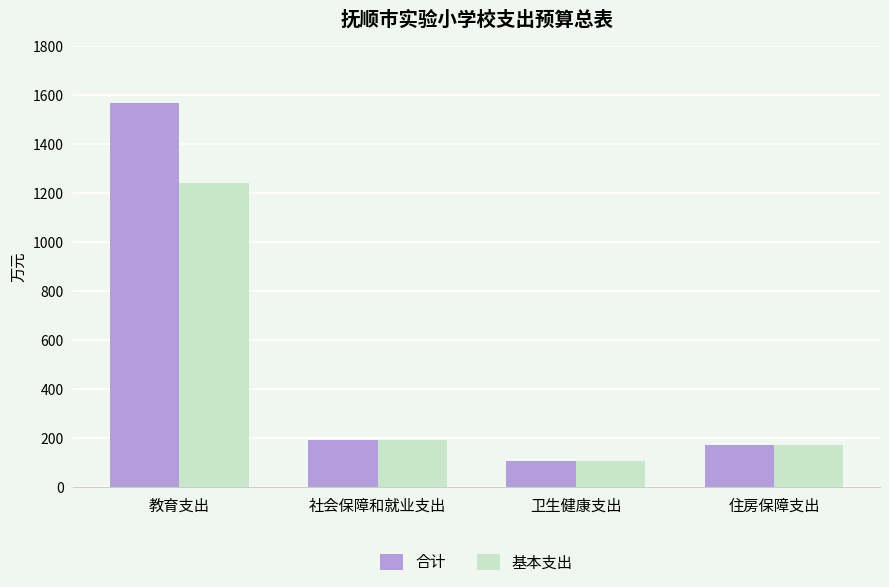

Reading left to right, extract all data points from this chart.

合计: 教育支出=1565.7	社会保障和就业支出=191.8	卫生健康支出=108.4	住房保障支出=171.0
基本支出: 教育支出=1239.4	社会保障和就业支出=191.8	卫生健康支出=108.4	住房保障支出=171.0